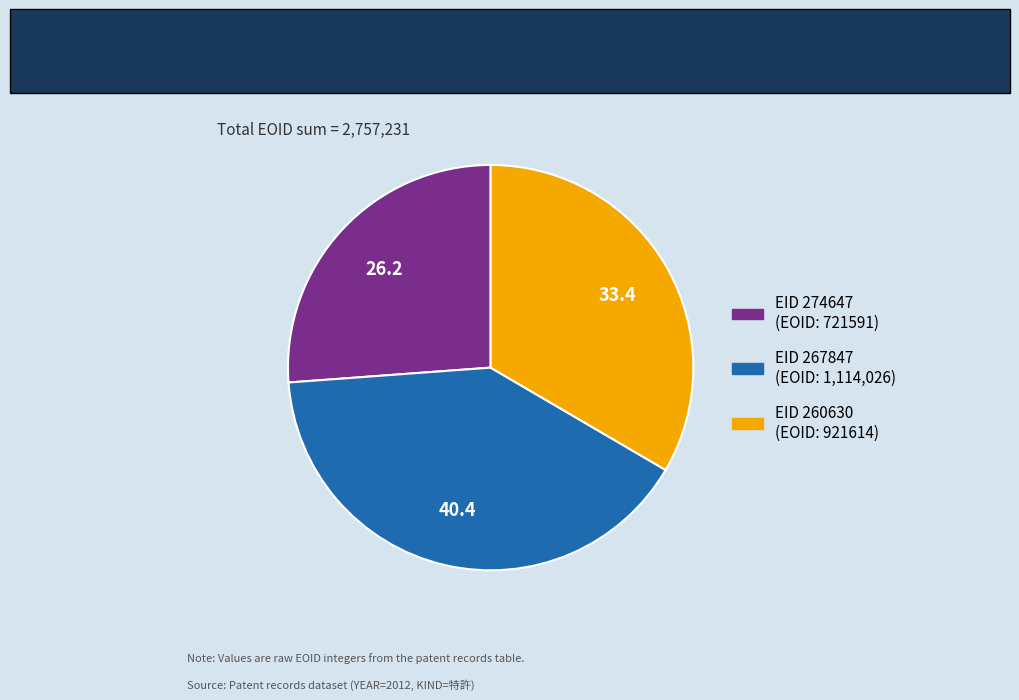

Is there a majority slice in this chart?

No